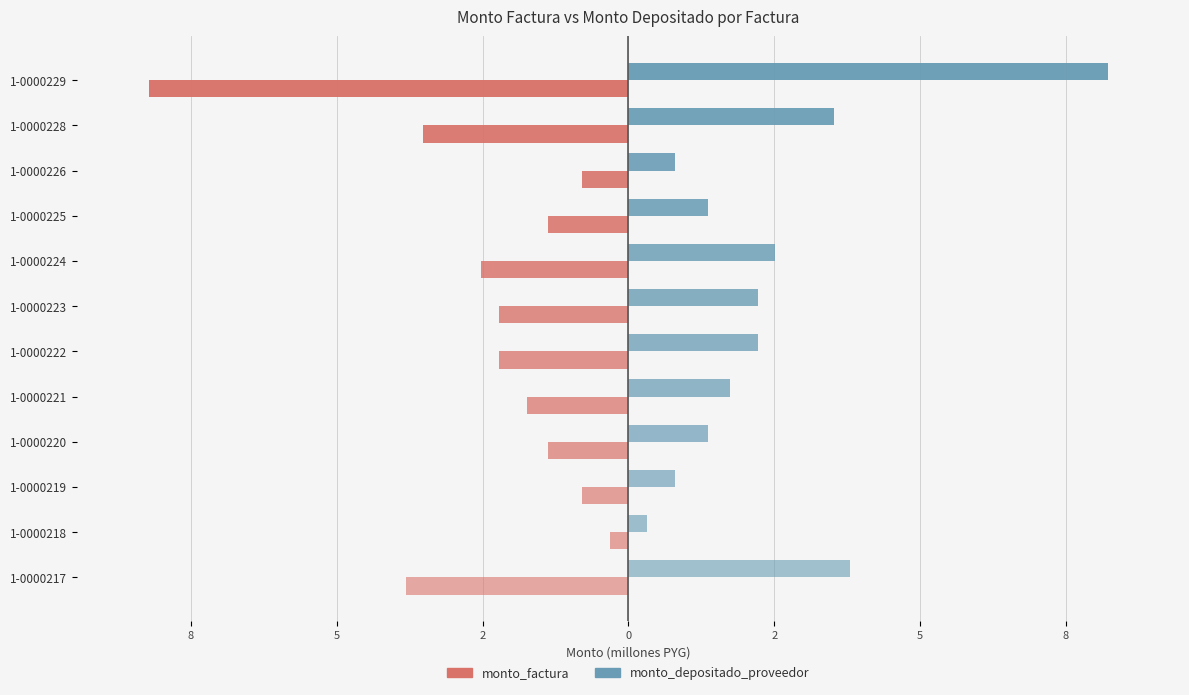

What is the difference between the second highest and second lowest values in the monto_depositado_proveedor series?

3.0